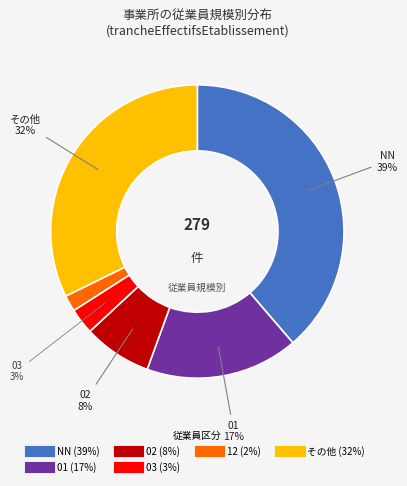

To the nearest percent, what is the average slice percentage?

17%